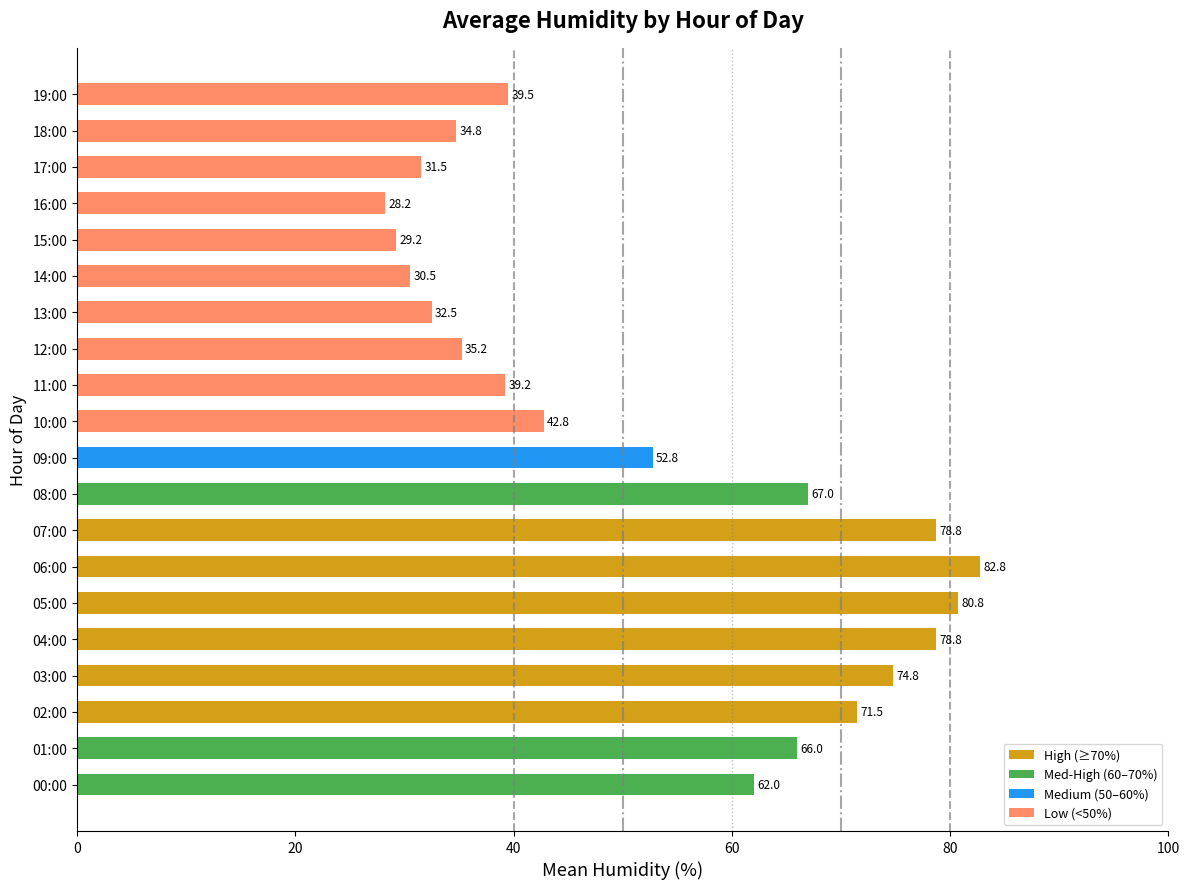

Between 03:00 and 04:00, which is larger?

04:00